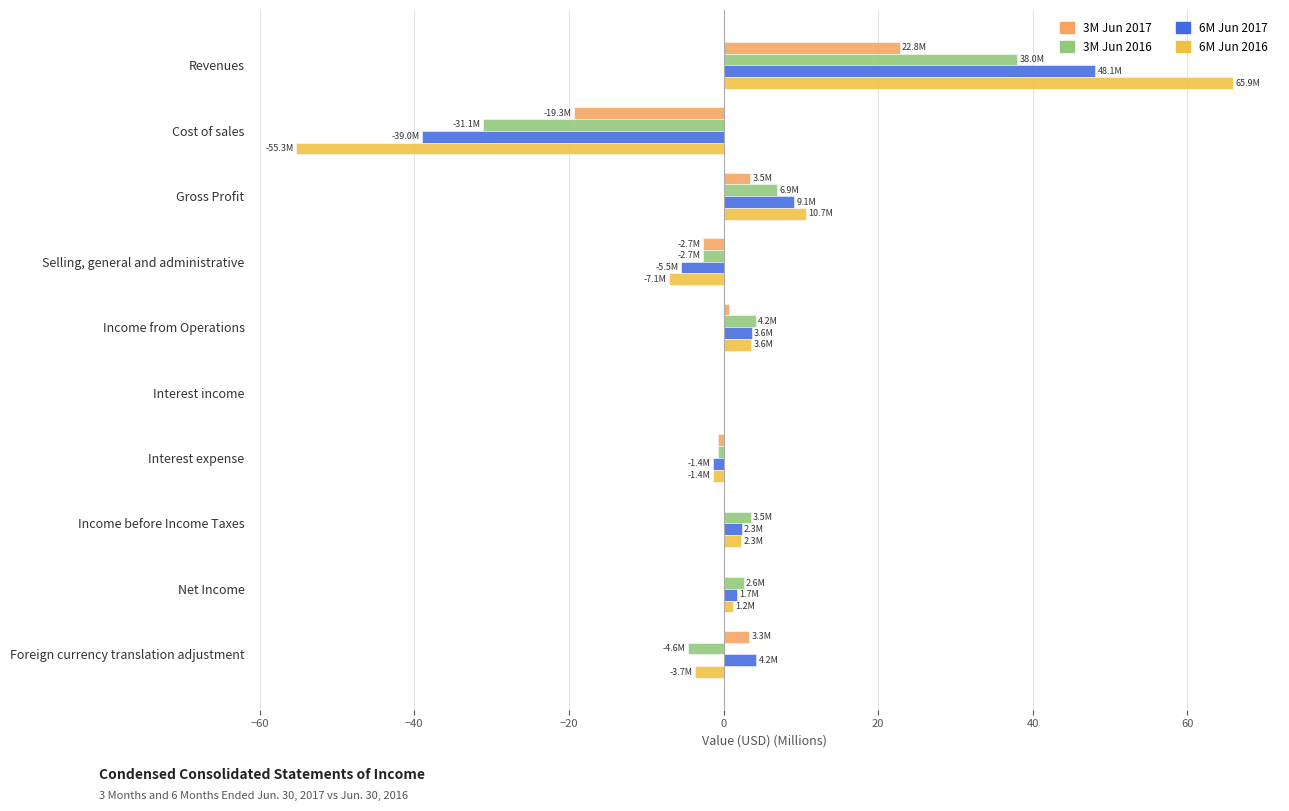

Is it true that 3M Jun 2017 equals 3.5 at Gross Profit?

True